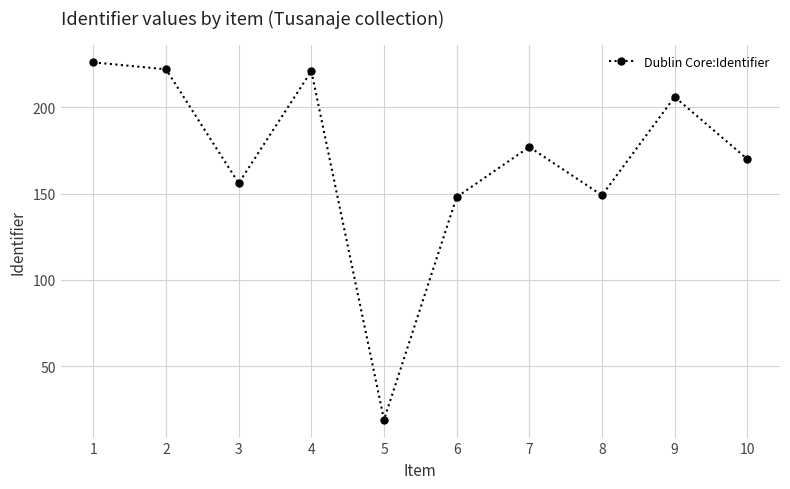

What value does the data have at 8, to the nearest 5?

150